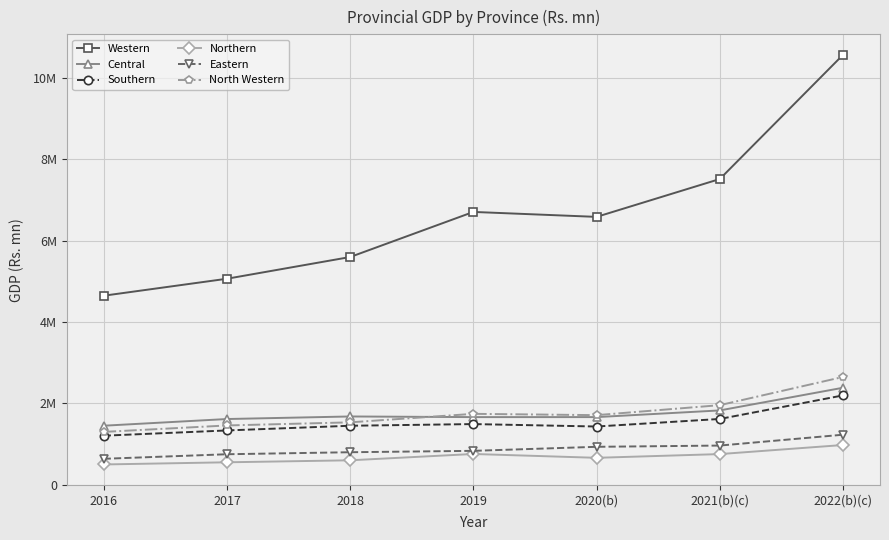

Which series changed the most between 2020(b) and 2021(b)(c)?

Western